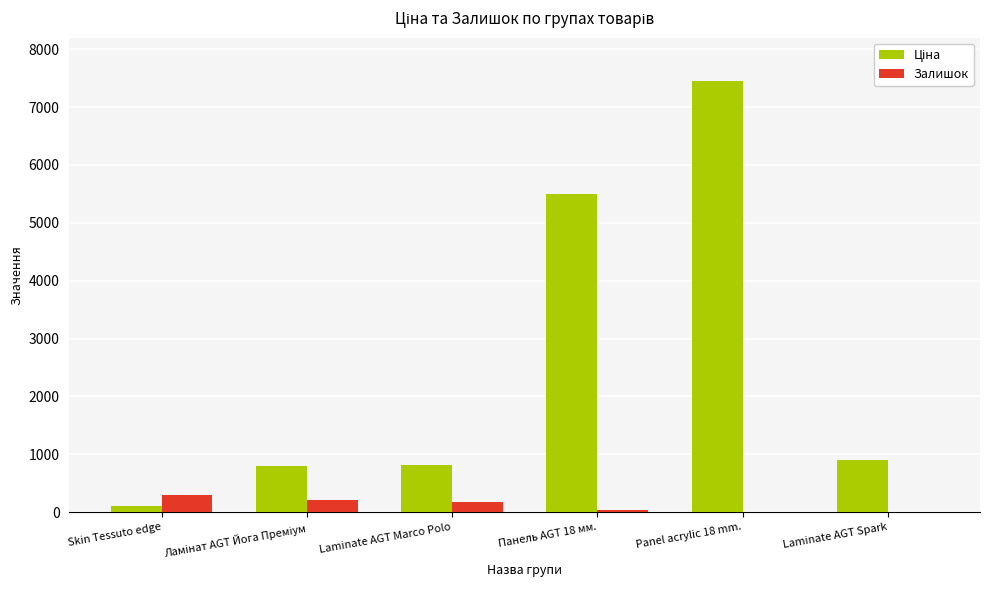

At which category does the chart reach its peak across all series?

Panel acrylic 18 mm.